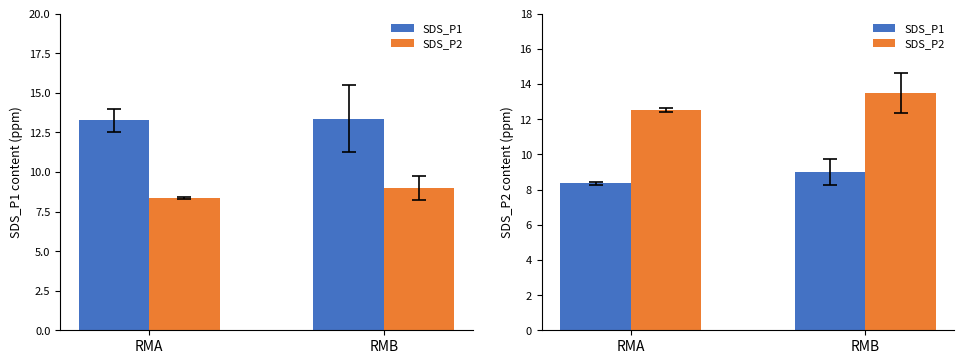

The value of SDS_P2 at RMA is 12.5. True or false?

True